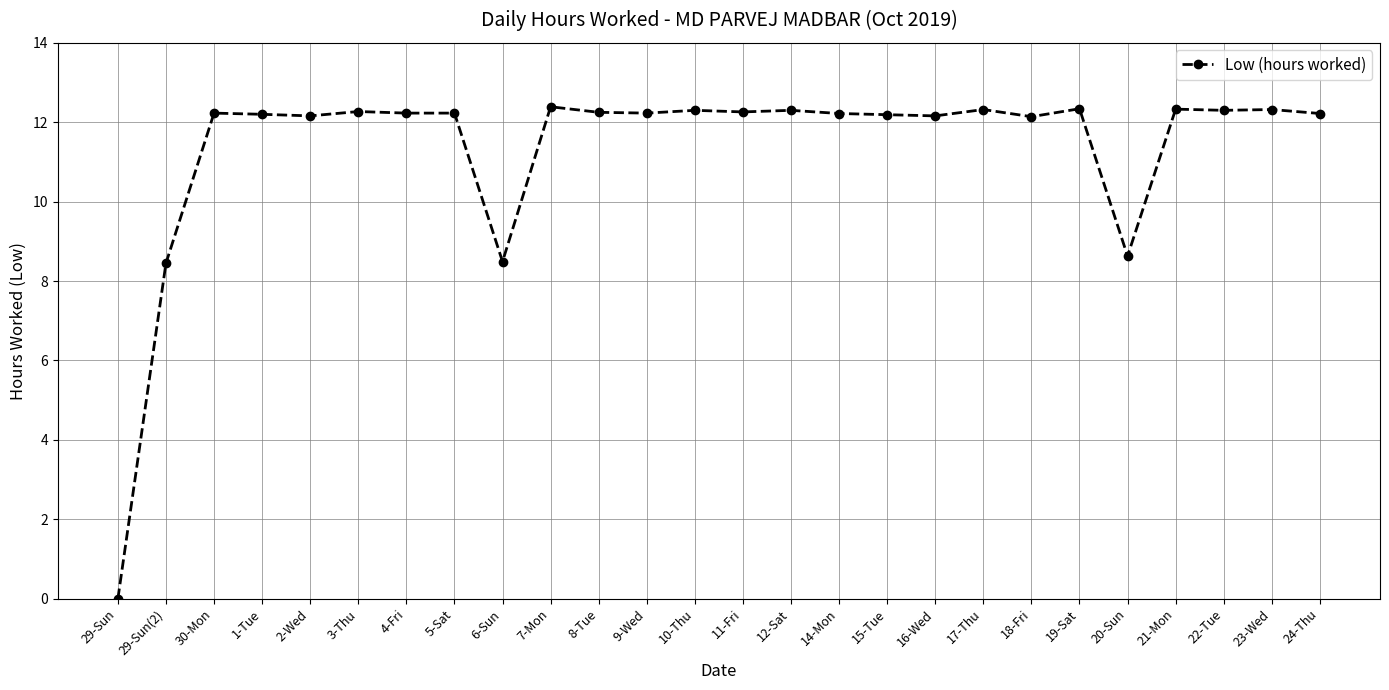

Does the chart have visible grid lines?

Yes